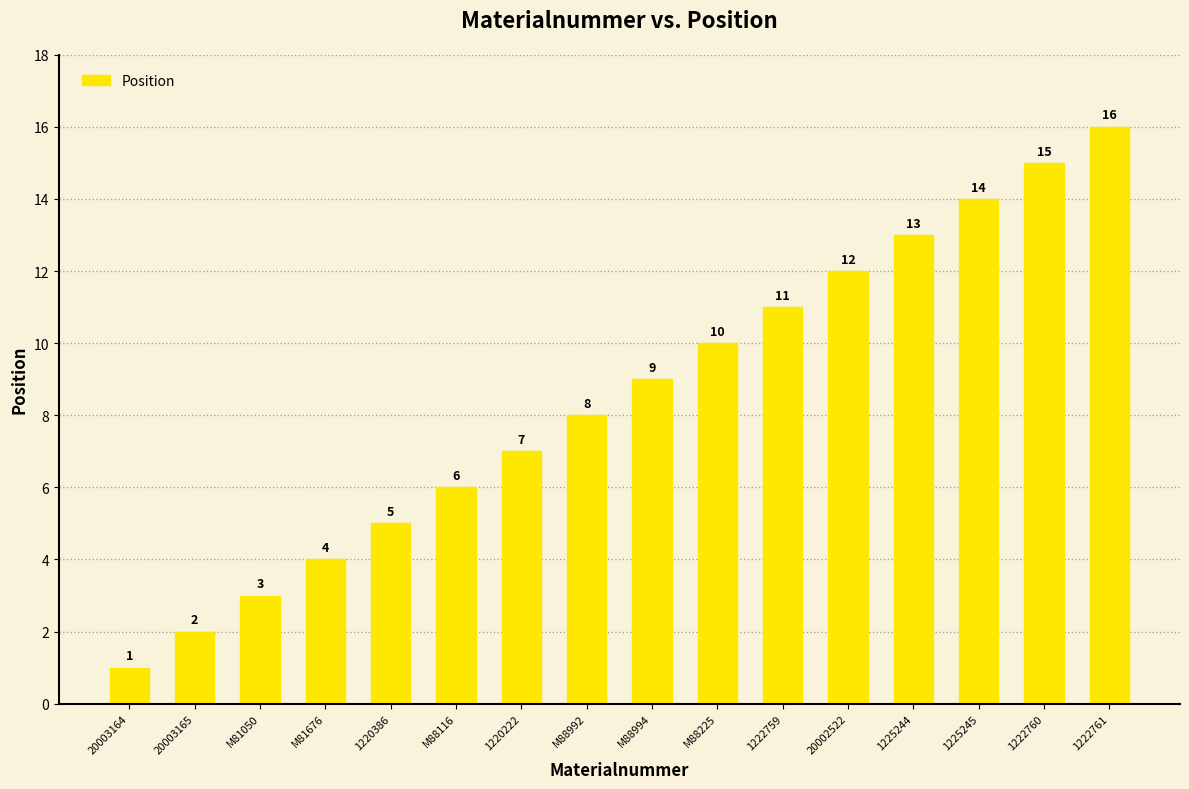

Which has a higher value, 20003164 or M81676?

M81676